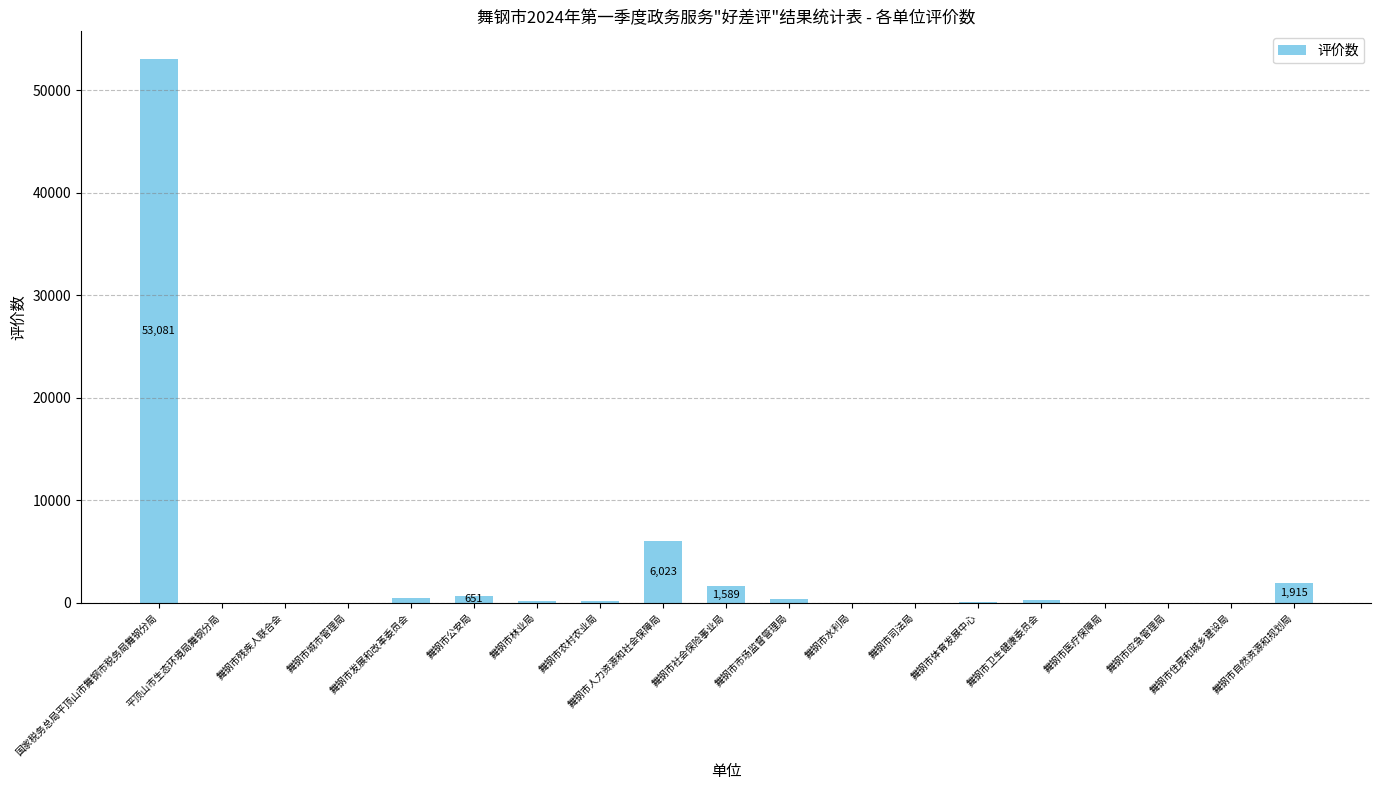

Which label corresponds to the largest value in the chart?

国家税务总局平顶山市舞钢市税务局舞钢分局